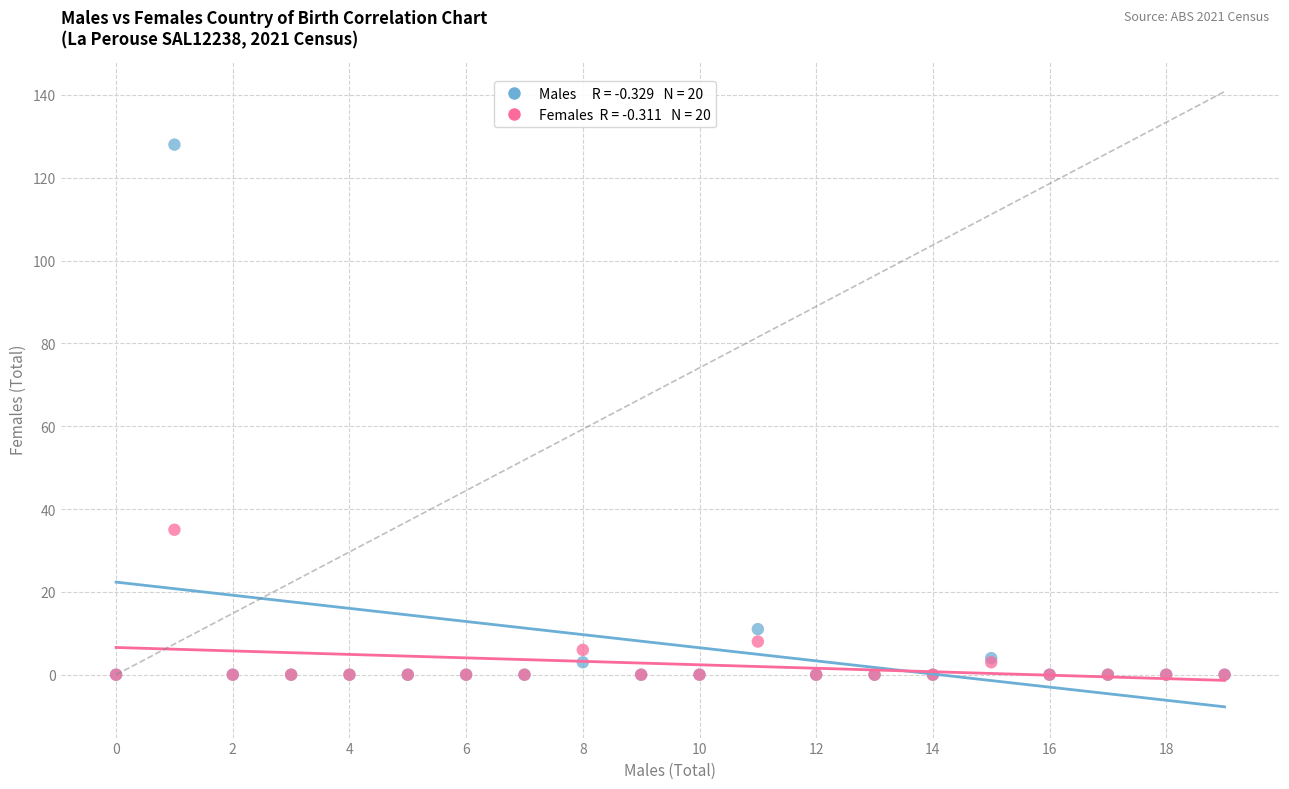

Across all series, what Y value is closest to 64?

35